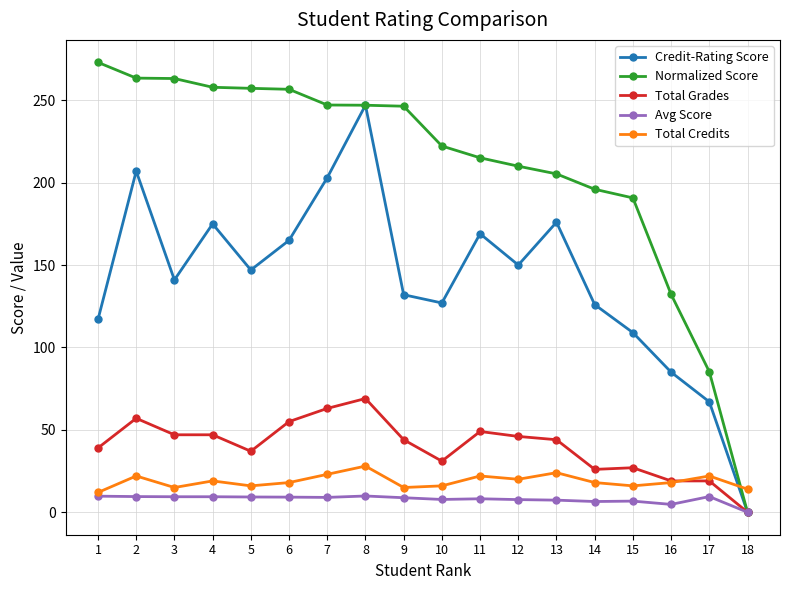

What are all the series names shown in the legend?

Credit-Rating Score, Normalized Score, Total Grades, Avg Score, Total Credits